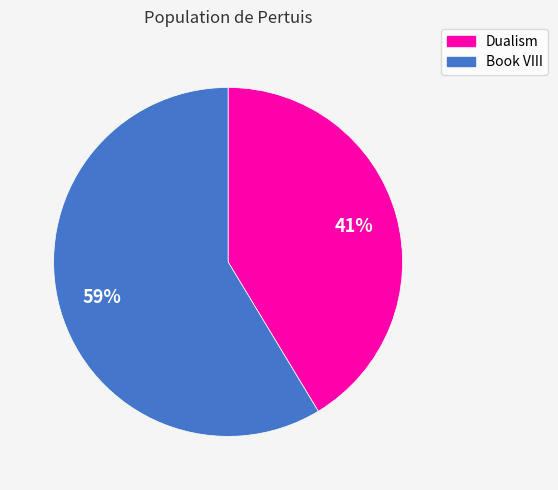

The Book VIII slice represents 59% of the pie. True or false?

True